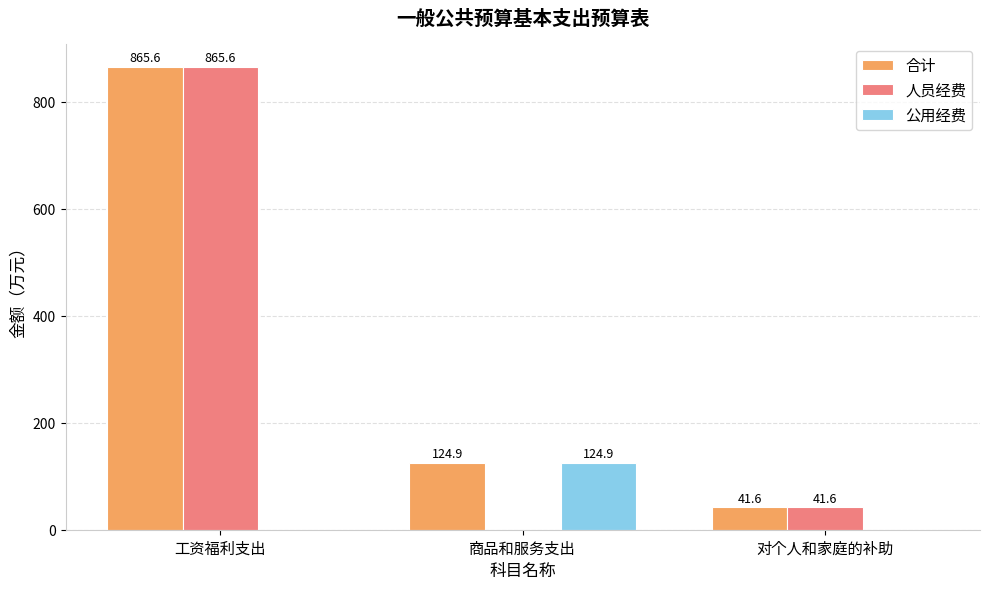

Which series has the largest total across all categories?

合计